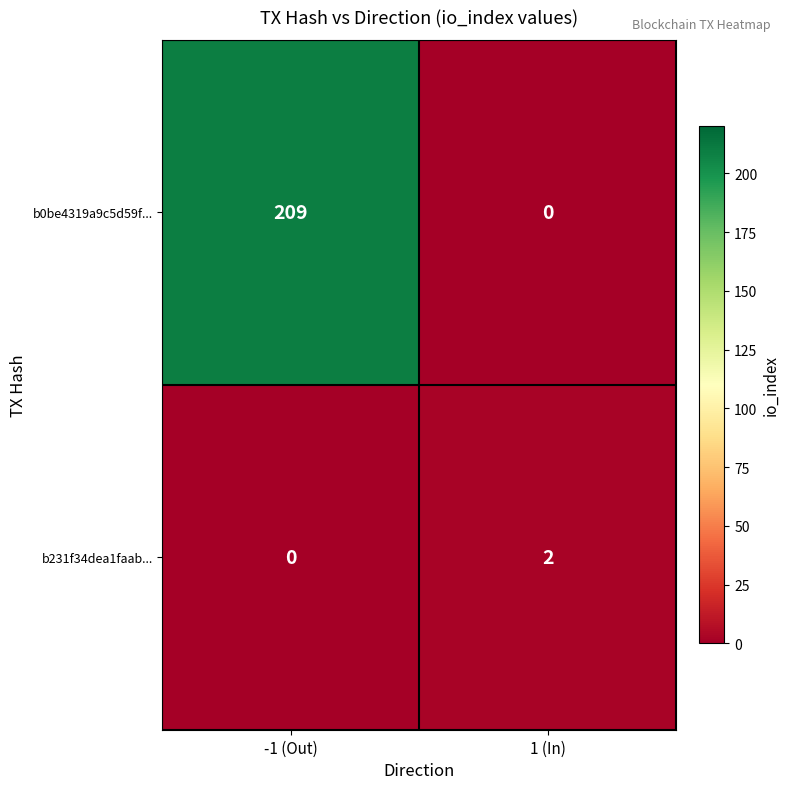

What is the difference between the maximum and minimum values in the b0be4319a9c5d59f... series?

209